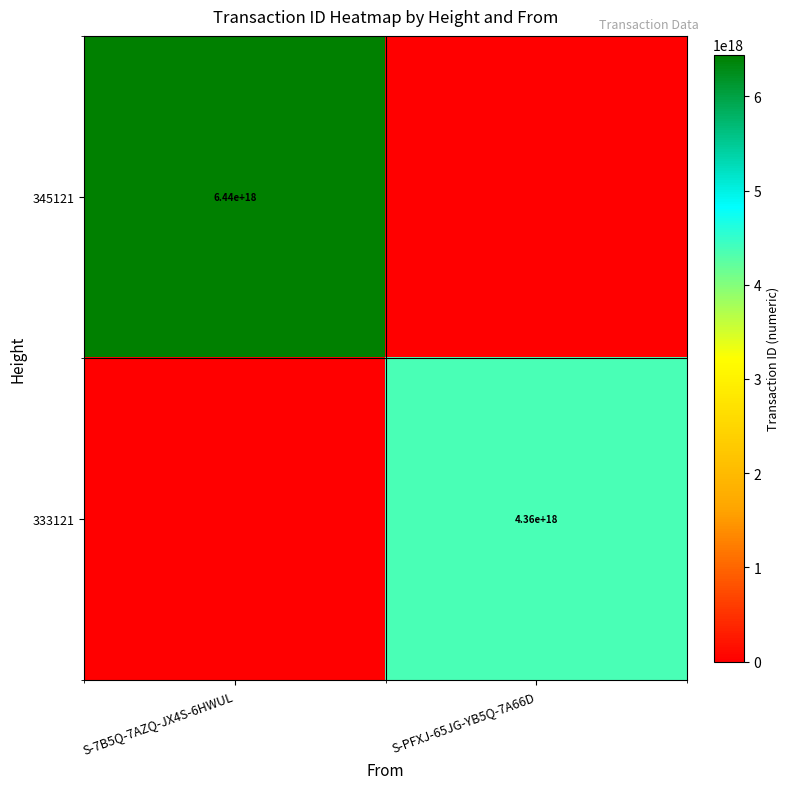

The 333121 series shows 4360000000000000000 at S-PFXJ-65JG-YB5Q-7A66D. True or false?

True